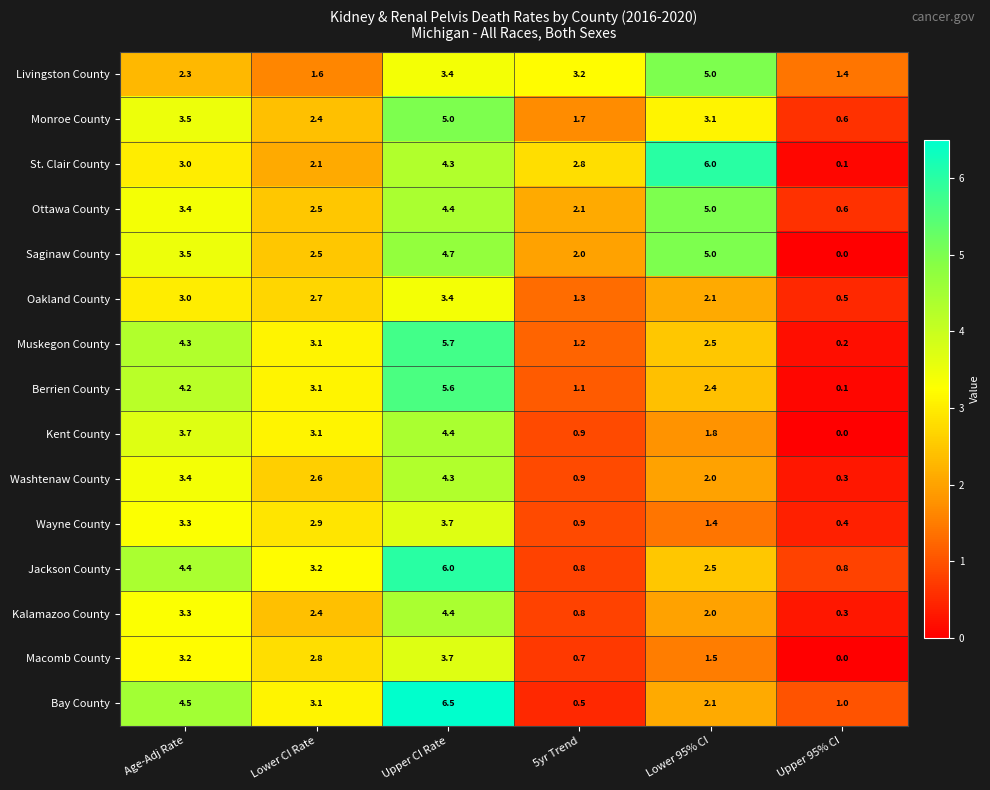

What is the sum of all Monroe County values?

16.3